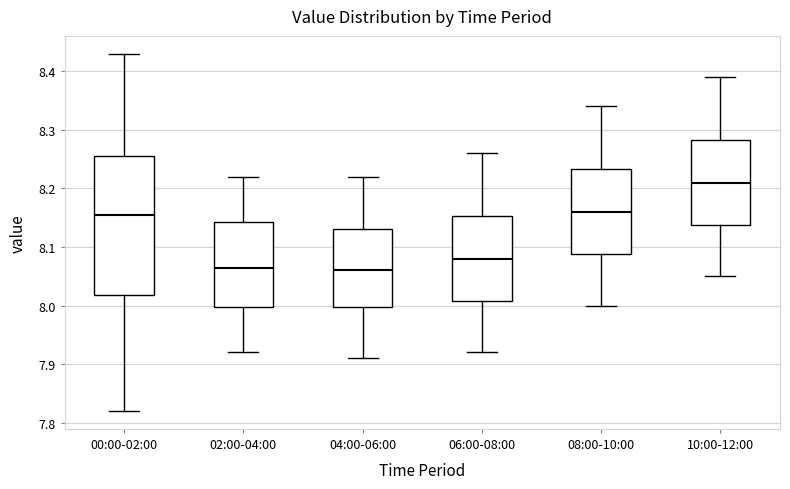

Reading left to right, read every box against the y-axis: the position of its median line, the range the box covers, and the ends of its whiskers. The values are not printed on the chart, so give them approximately, as read against the axis.

00:00-02:00: median 8.16, box 8.02 to 8.26, whiskers 7.82 to 8.43
02:00-04:00: median 8.07, box 8.00 to 8.14, whiskers 7.92 to 8.22
04:00-06:00: median 8.06, box 8.00 to 8.13, whiskers 7.91 to 8.22
06:00-08:00: median 8.08, box 8.01 to 8.15, whiskers 7.92 to 8.26
08:00-10:00: median 8.16, box 8.09 to 8.23, whiskers 8.00 to 8.34
10:00-12:00: median 8.21, box 8.14 to 8.28, whiskers 8.05 to 8.39